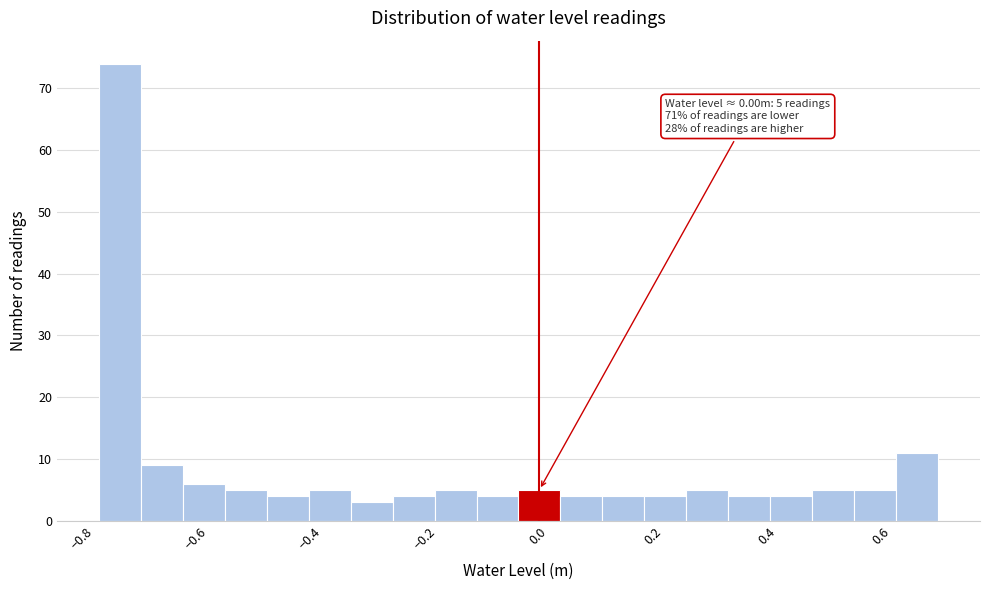

Read against the x-axis, roughly where is the centre of the tallest bar?

-0.74